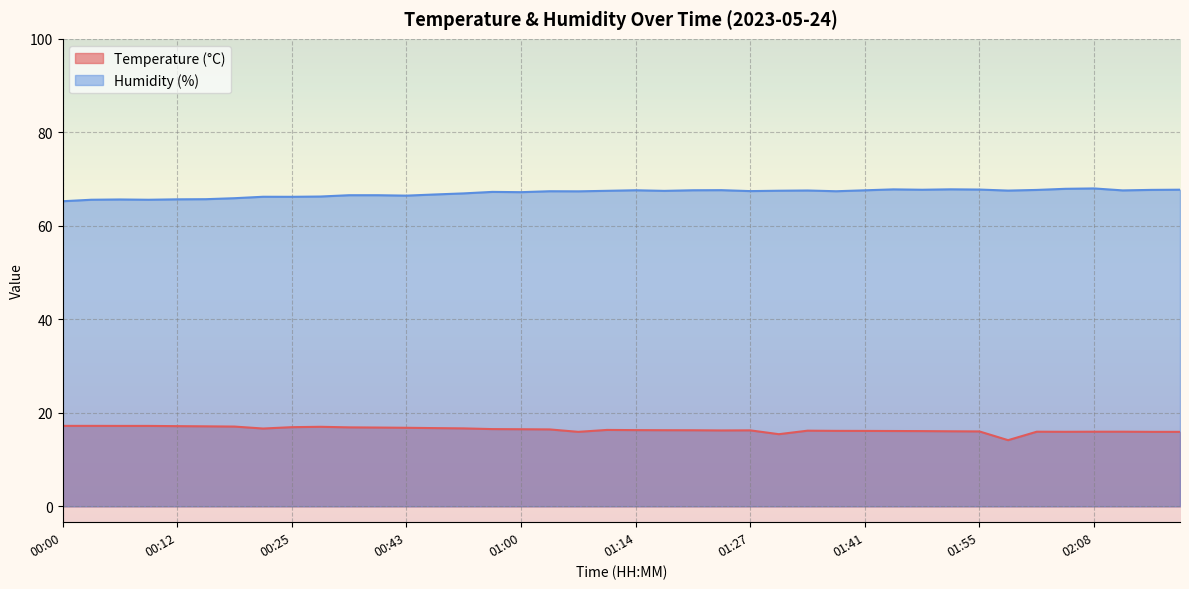

Rank the series by their average value, from highest to lowest.

Humidity (%), Temperature (°C)